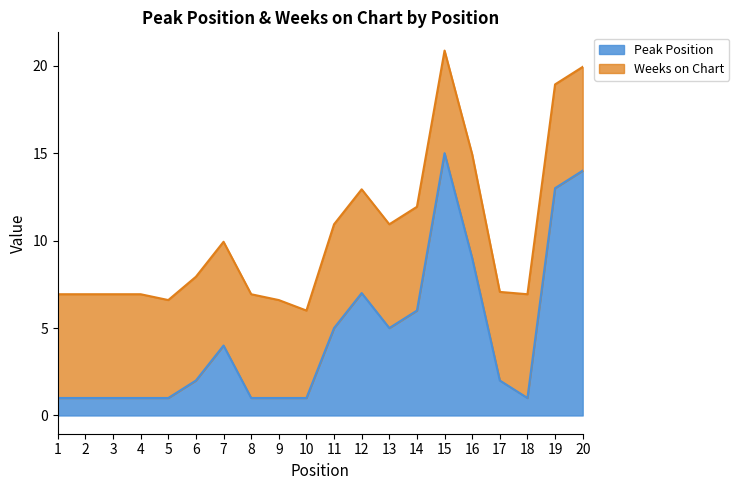

Rank the categories by value from highest to lowest.

15, 20, 19, 16, 12, 14, 11, 13, 7, 6, 17, 1, 2, 3, 4, 5, 8, 9, 10, 18